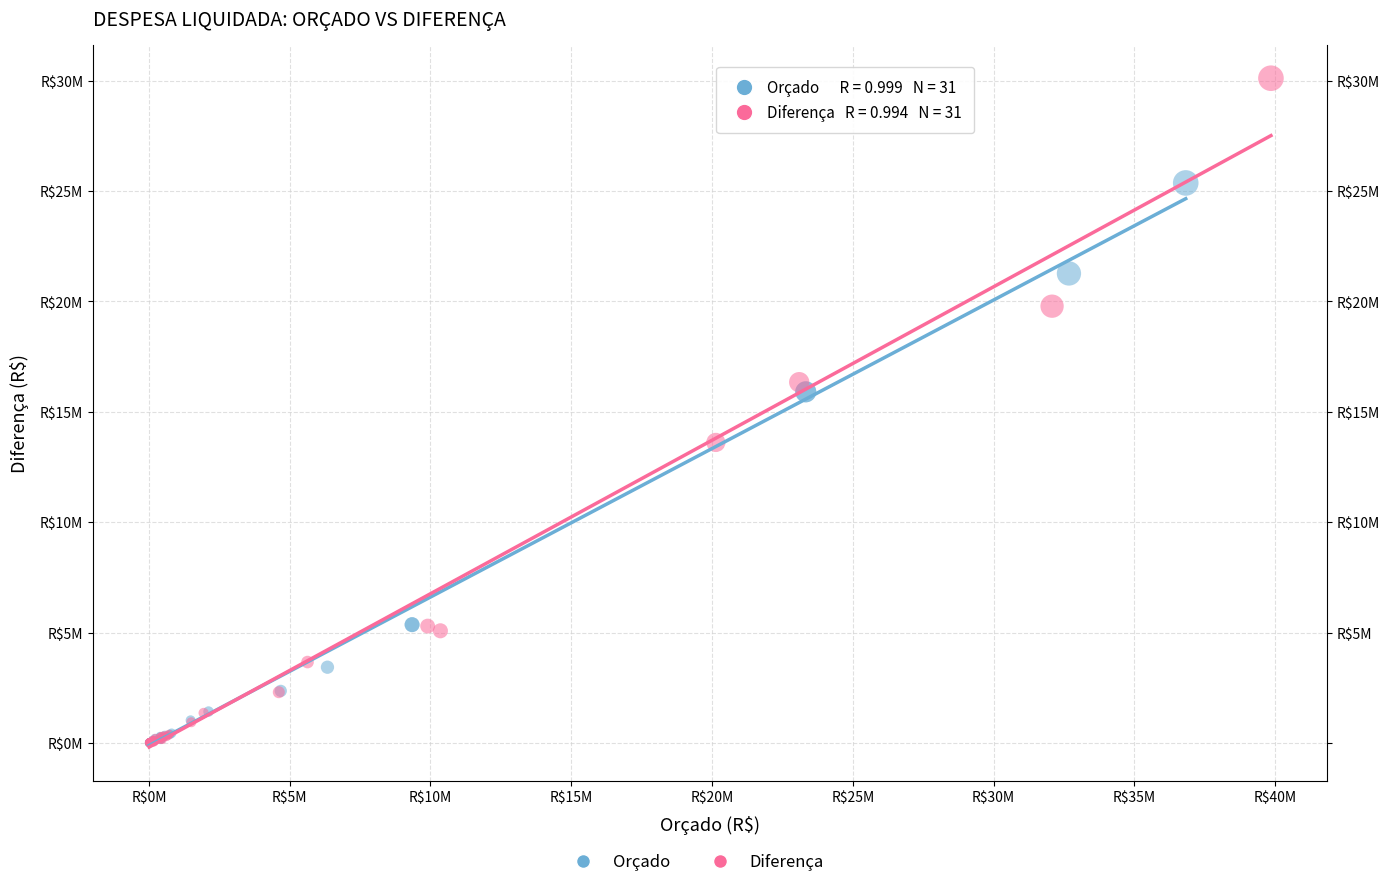

Which series has the widest spread of Y values?

Diferença